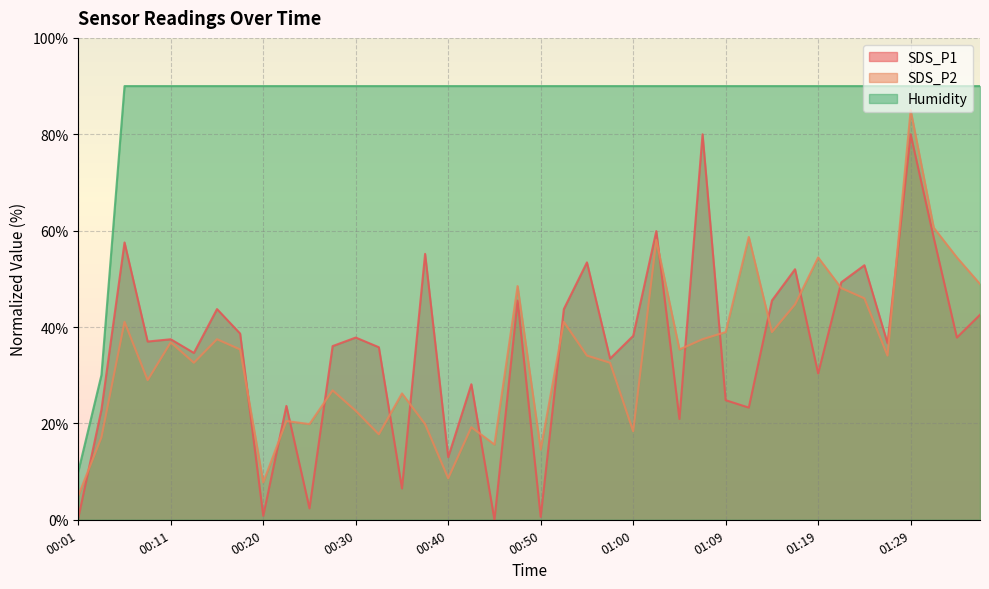

What is the difference between the maximum and second lowest values in the SDS_P2 series?

77.2